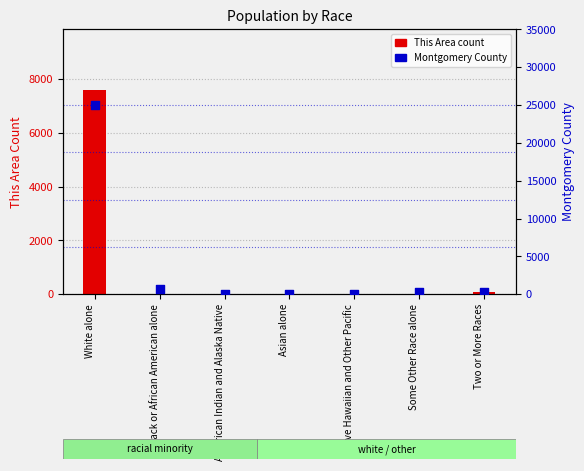

Which series reaches the maximum Y coordinate?

Montgomery County